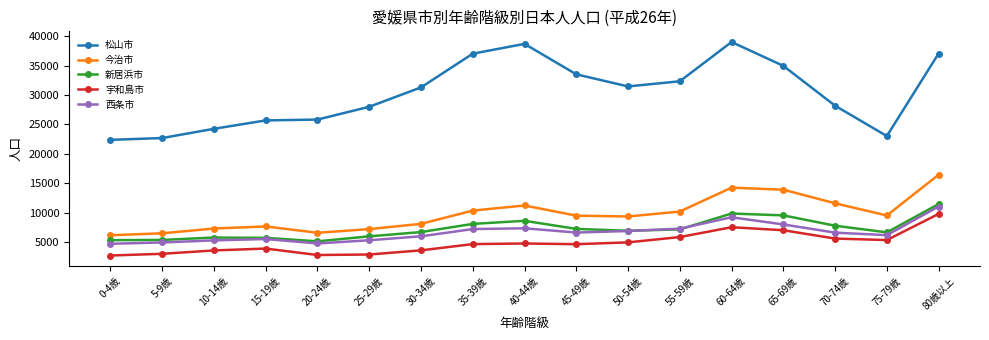

Is this an area chart (filled region under the line)?

No